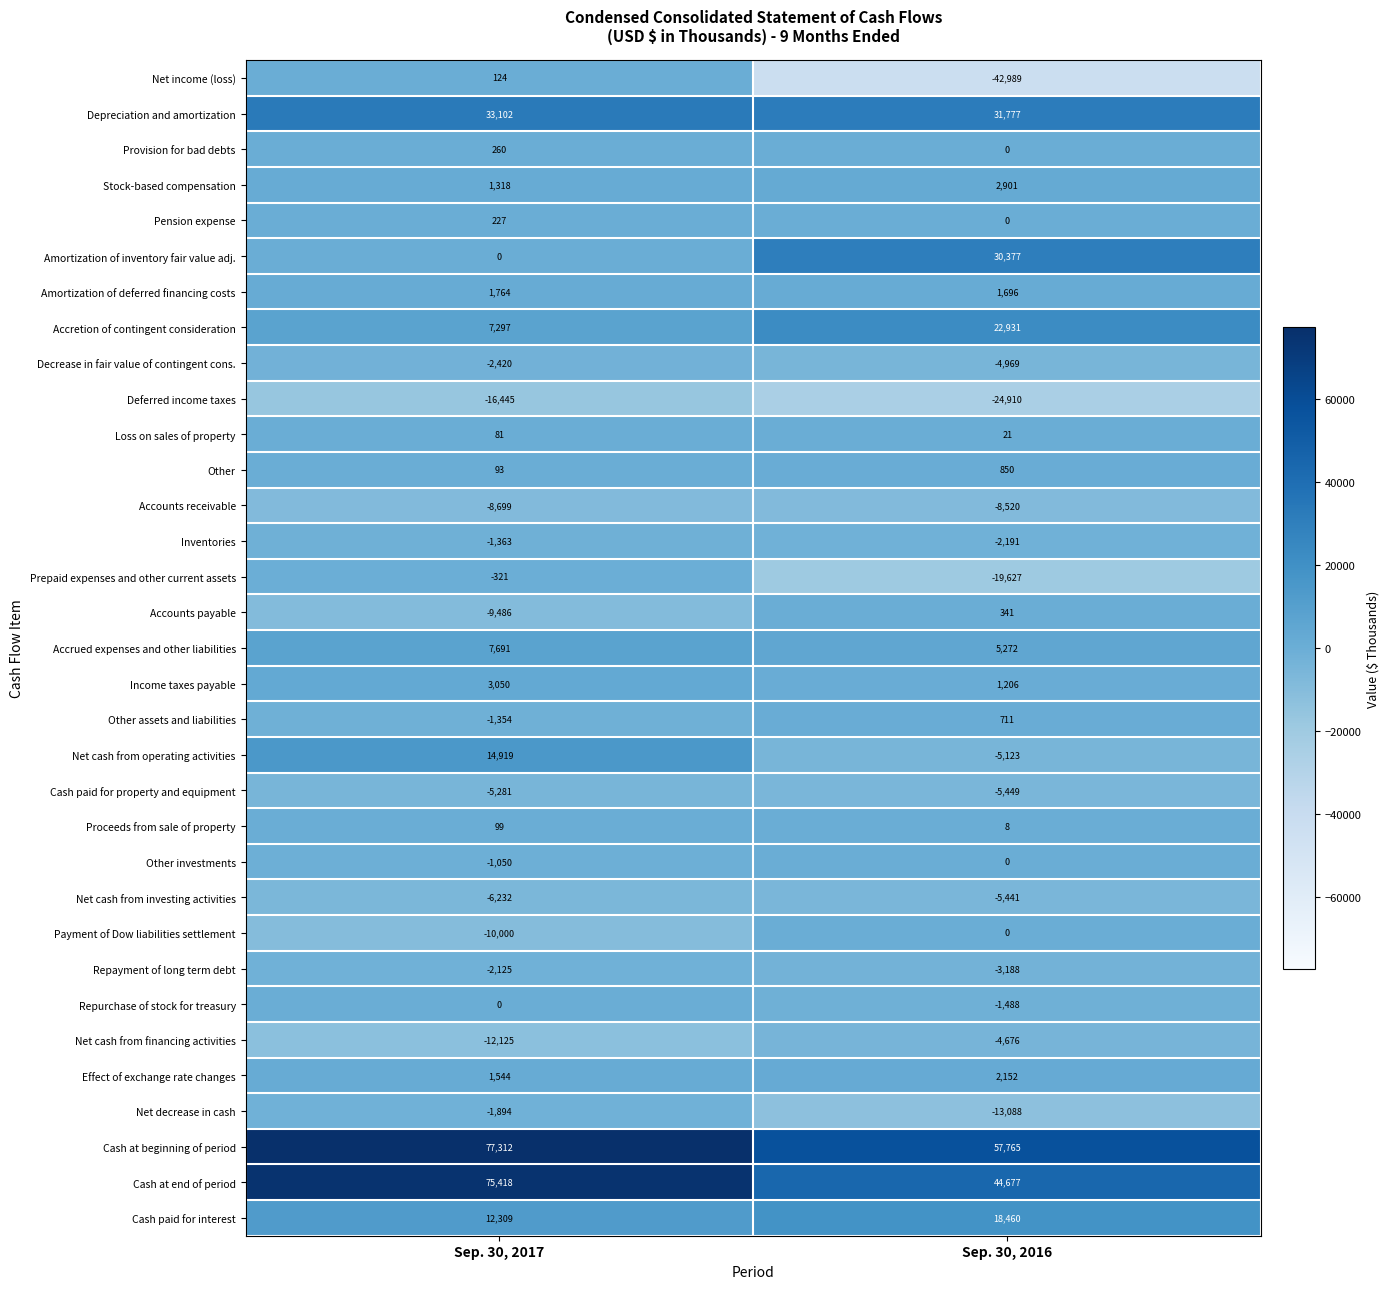

What is the difference between the Cash paid for interest values at Sep. 30, 2017 and Sep. 30, 2016?

6151